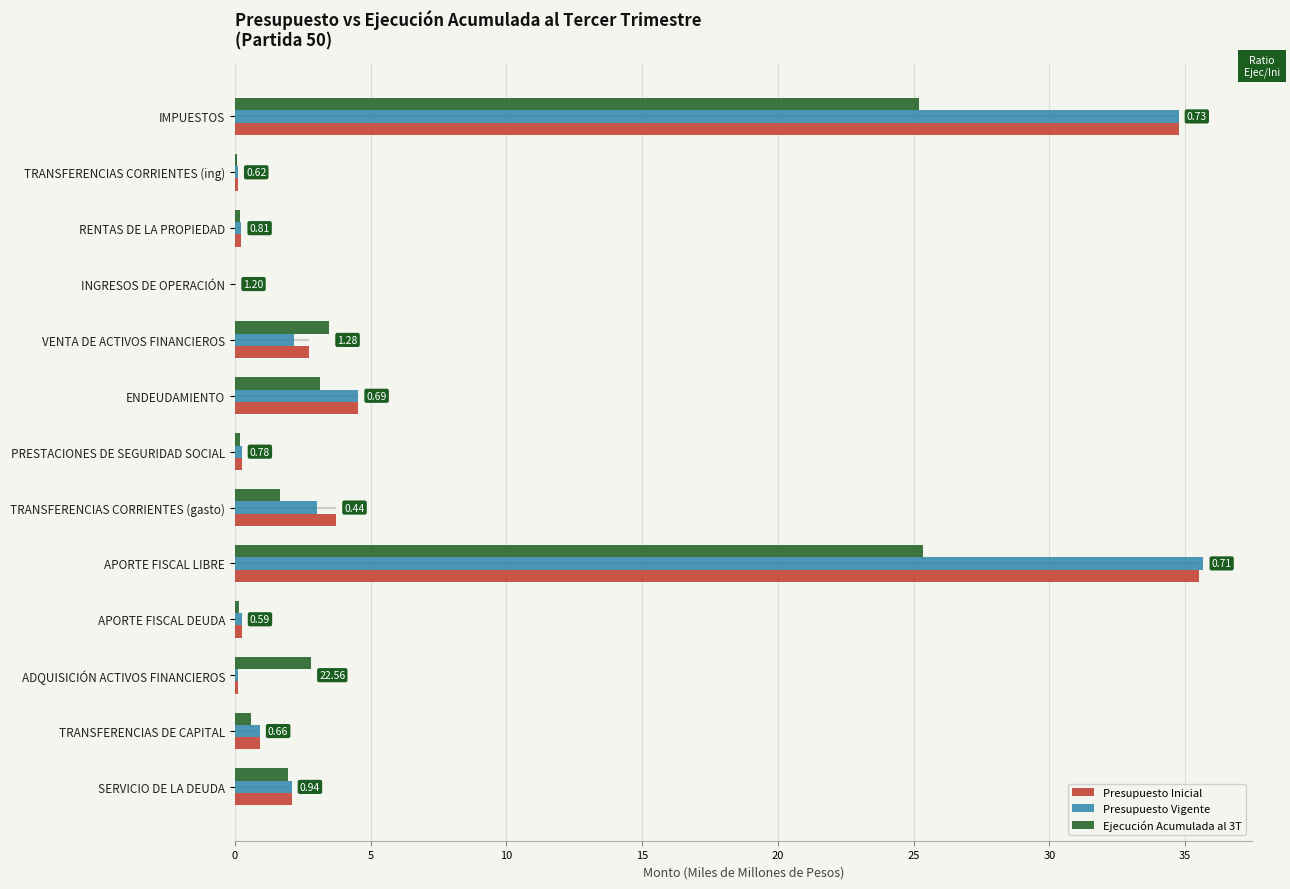

Where is Presupuesto Inicial nearest to the value 17?

ENDEUDAMIENTO